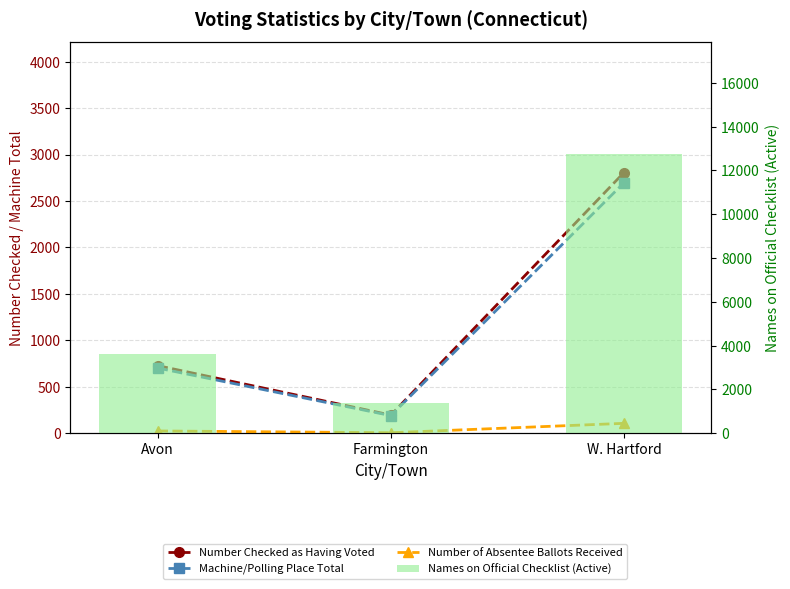

Is it true that Names on Official Checklist (Active) equals 12752 at W. Hartford?

True